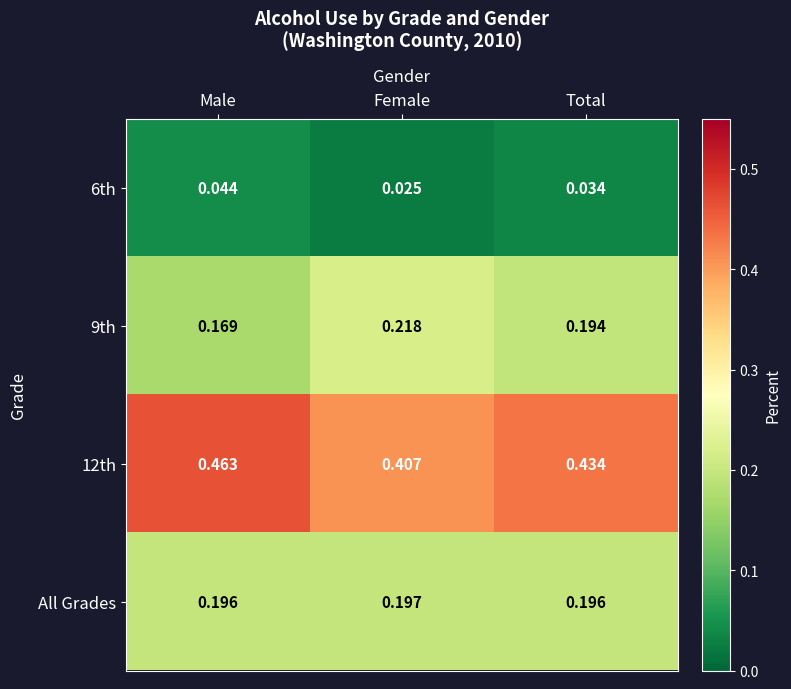

Rank the categories by 9th value from lowest to highest.

Male, Total, Female